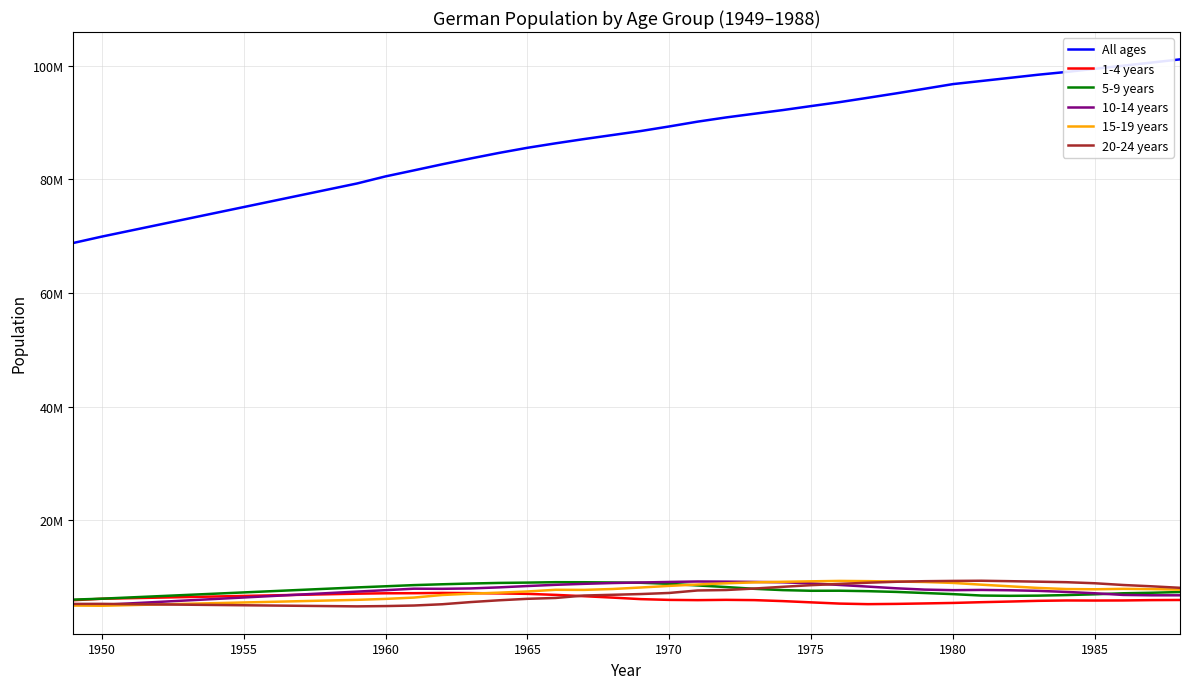

What are all the series names shown in the legend?

All ages, 1-4 years, 5-9 years, 10-14 years, 15-19 years, 20-24 years